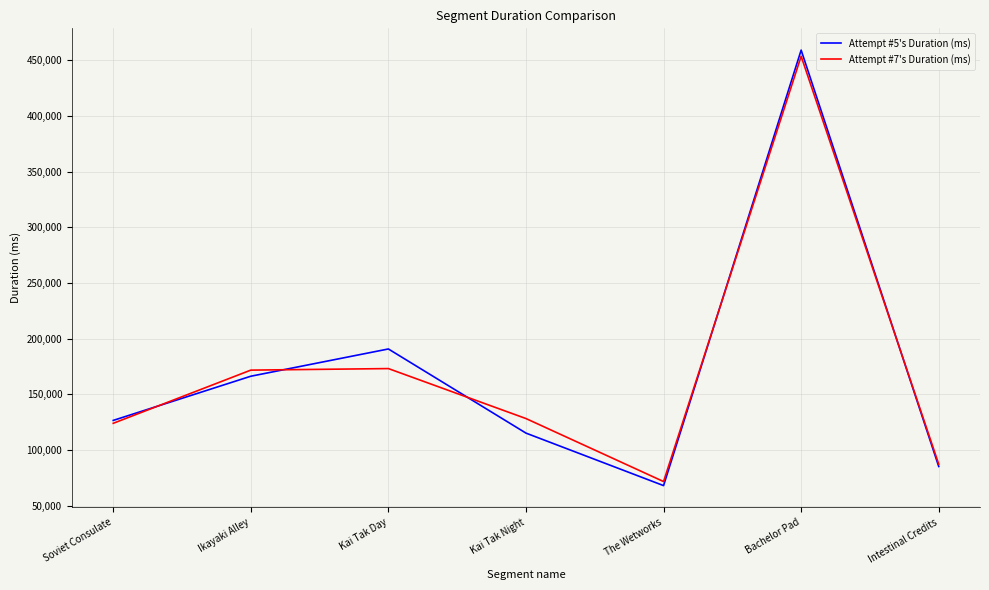

Between Ikayaki Alley and Bachelor Pad, which series saw the biggest shift?

Attempt #5's Duration (ms)